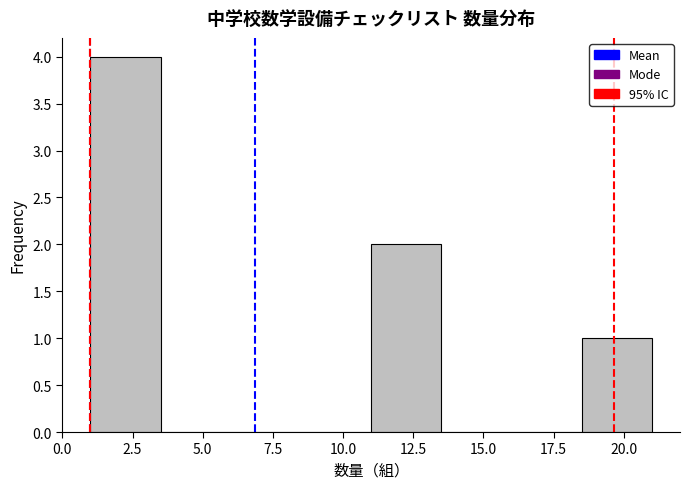

Reading left to right, transcribe this chart: for each bar, give the range it covers on the x-axis and its height. The values are not printed on the chart, so give them approximately, as read against the axis.

1.0 to 3.5: 4
3.5 to 6.0: 0
6.0 to 8.5: 0
8.5 to 11.0: 0
11.0 to 13.5: 2
13.5 to 16.0: 0
16.0 to 18.5: 0
18.5 to 21.0: 1